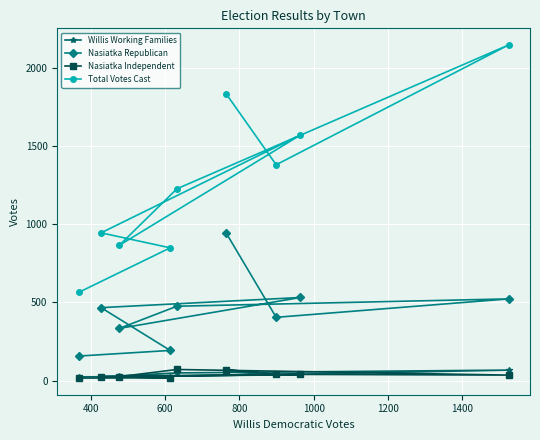

What is the maximum value shown in the chart?

2149